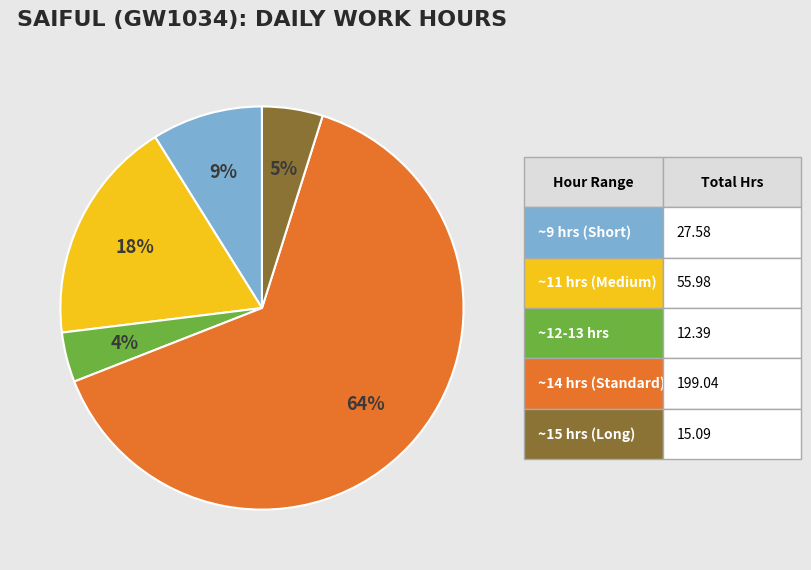

Is there any slice that represents more than half of the pie?

Yes